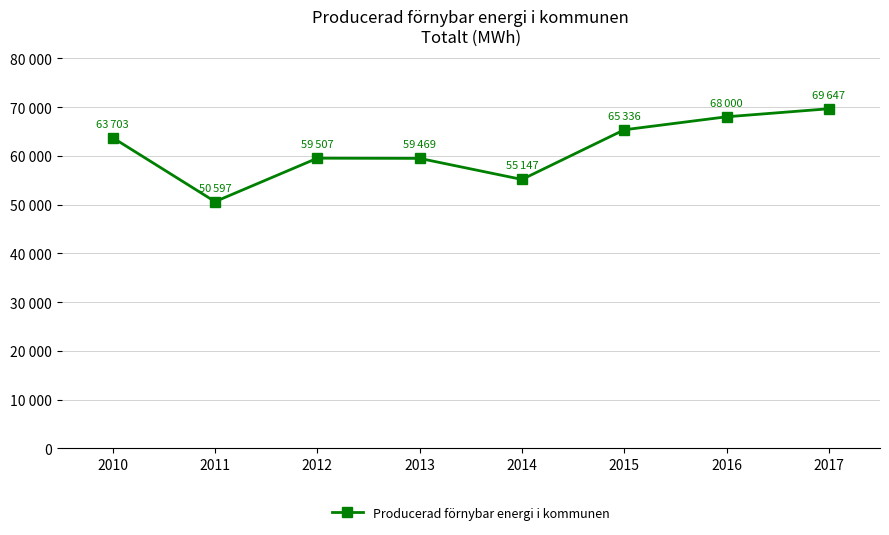

What is the smallest value displayed?

50597